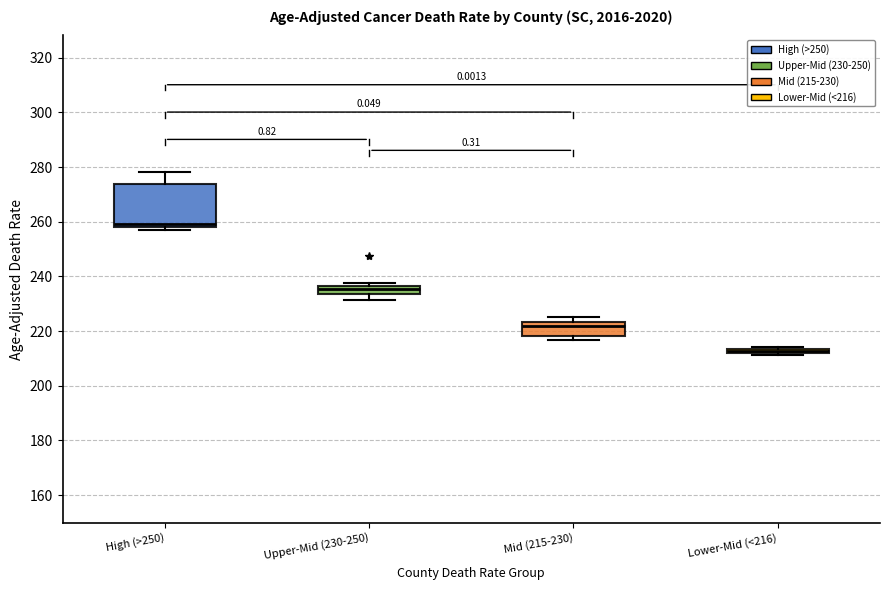

Where is the upper edge of the box for Lower-Mid (<216) on the y-axis? The values are not printed on the chart, so give them approximately, as read against the axis.

214